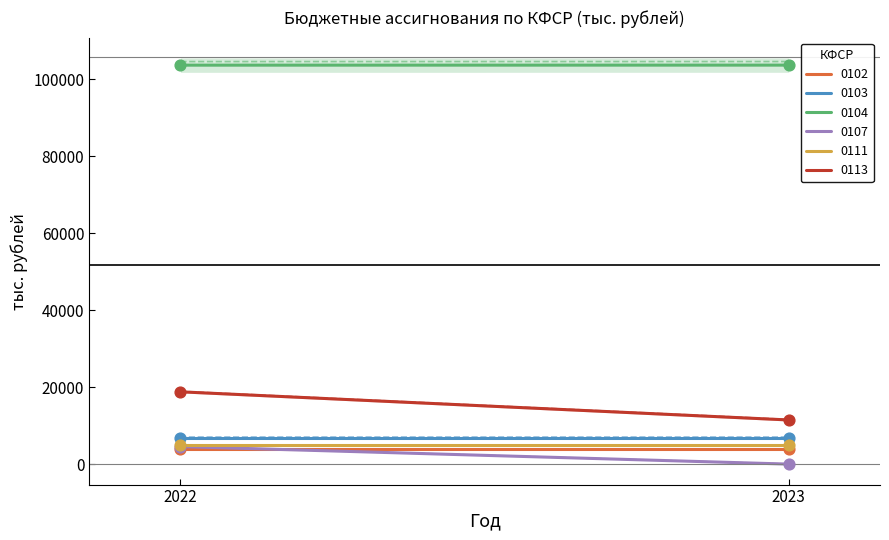

Which series contains the highest Y value?

0104